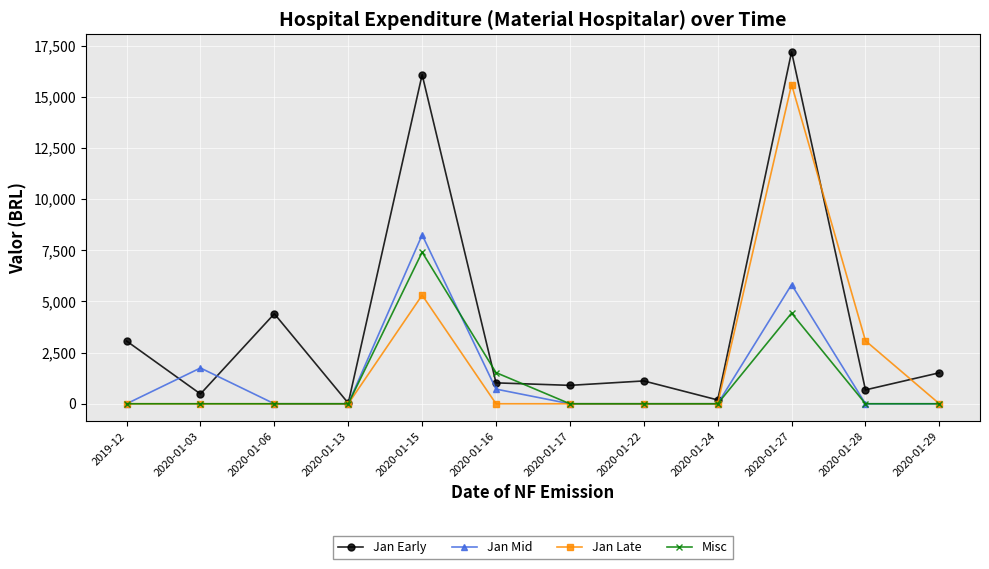

Rank the series by their maximum value, from lowest to highest.

Misc, Jan Mid, Jan Late, Jan Early